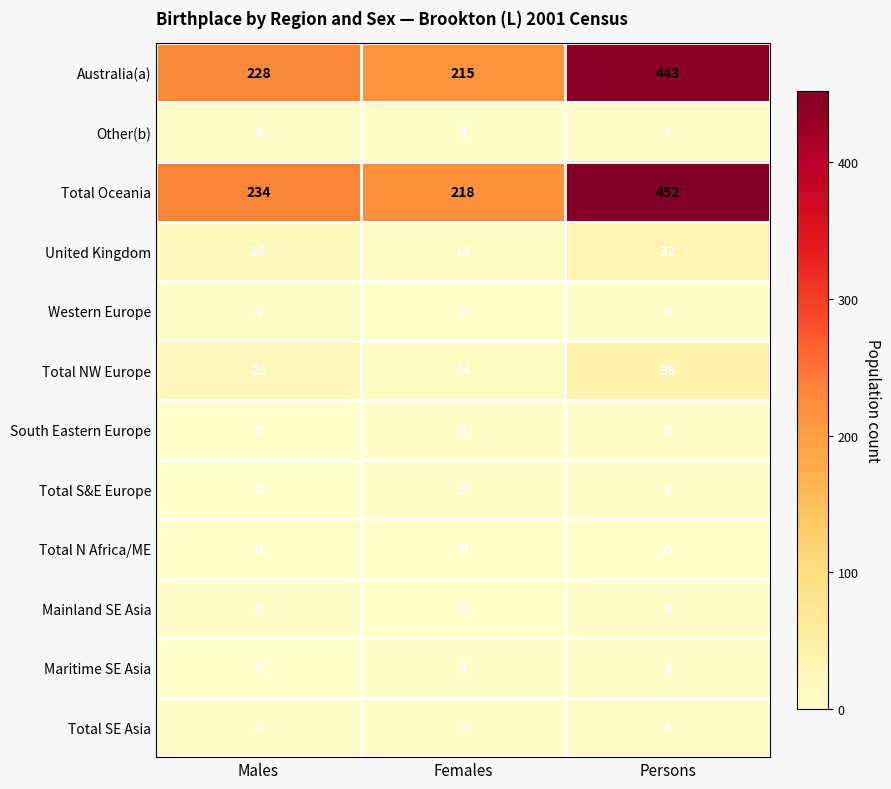

Which category has the highest value across all series?

Persons